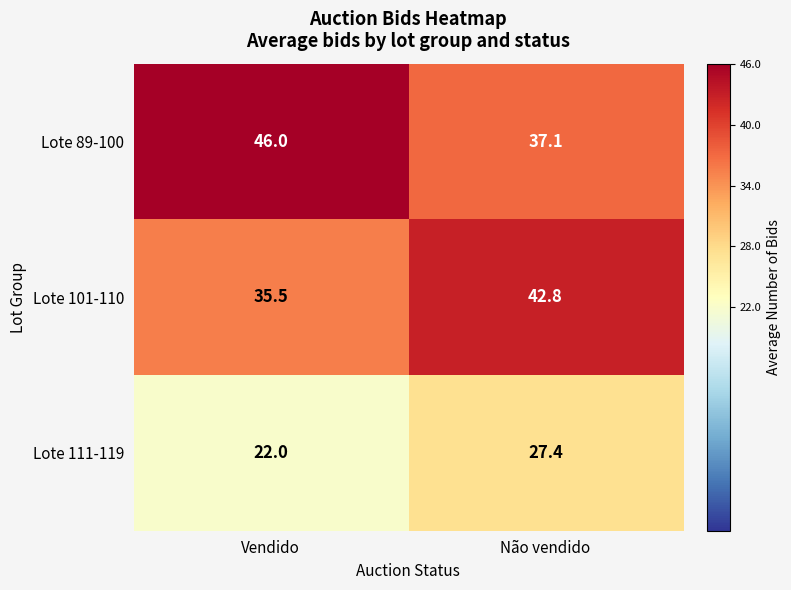

What is the sum of all Lote 89-100 values?

83.1